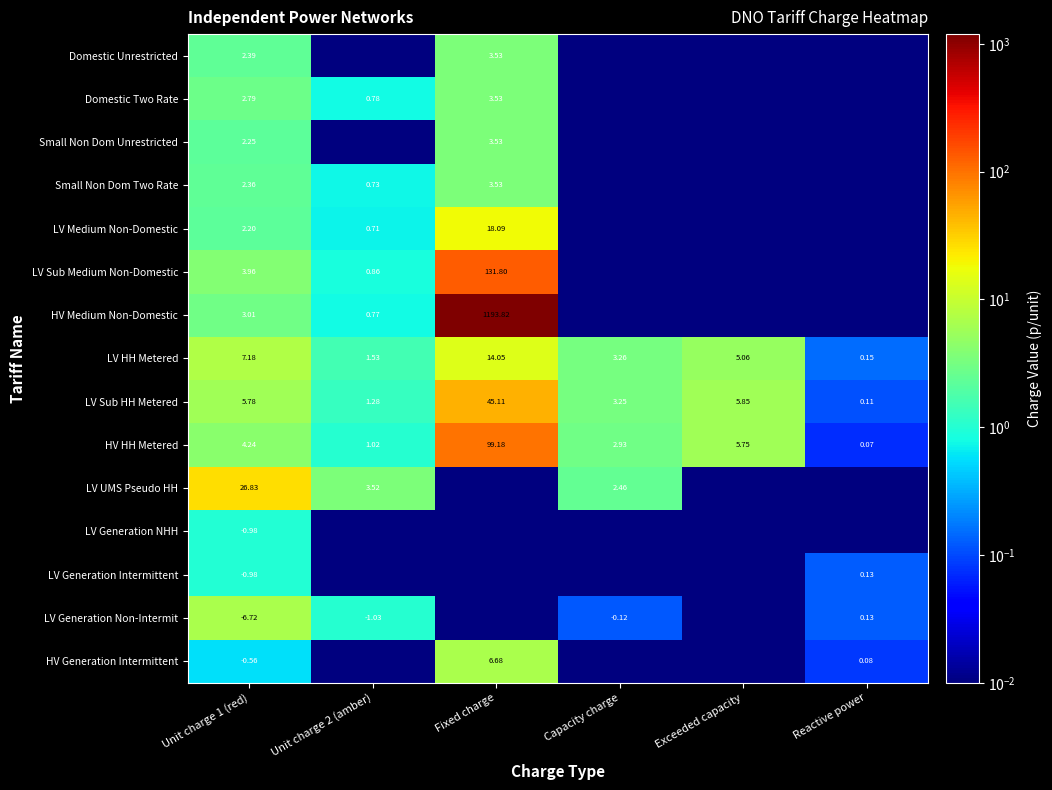

What is the maximum value for LV Generation Non-Intermit?

6.7